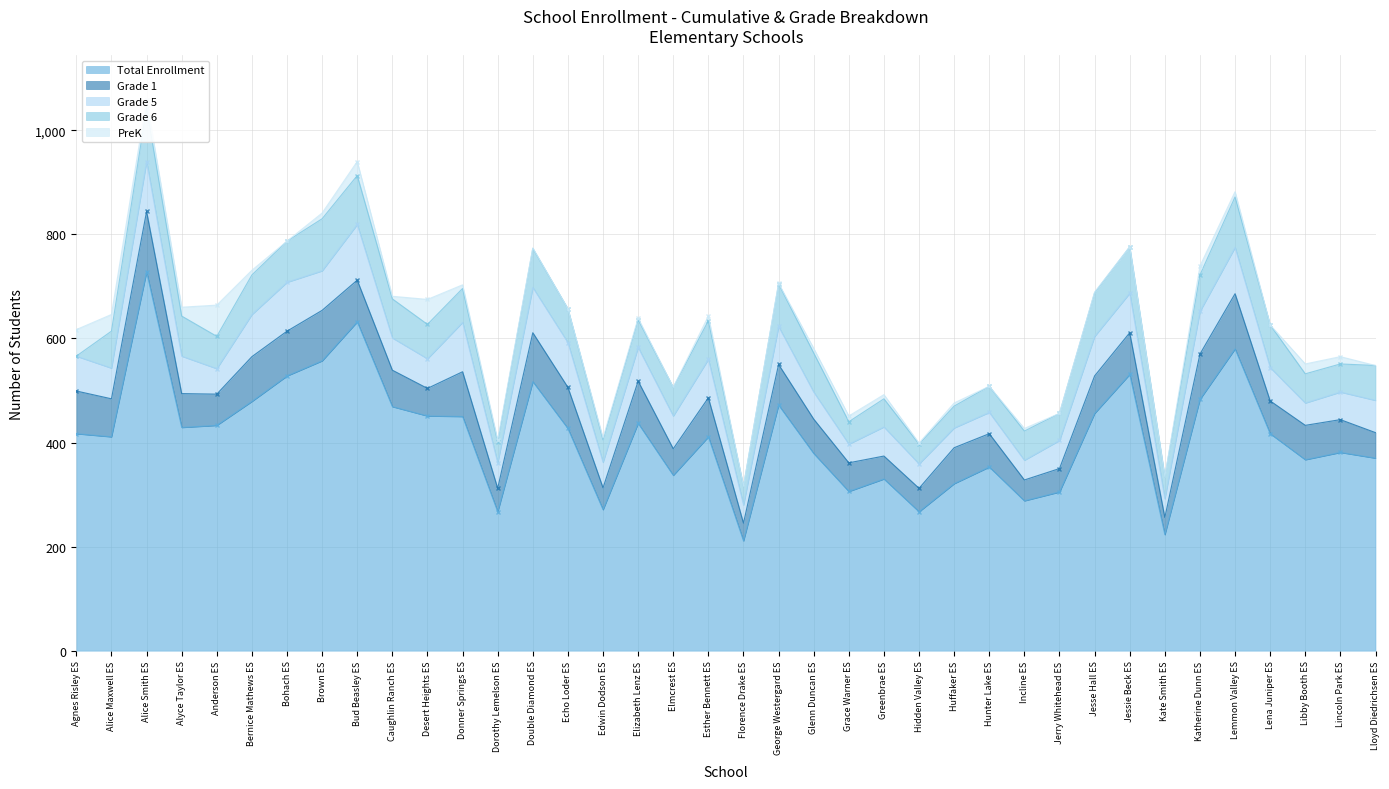

How many lines are shown in the chart?

5